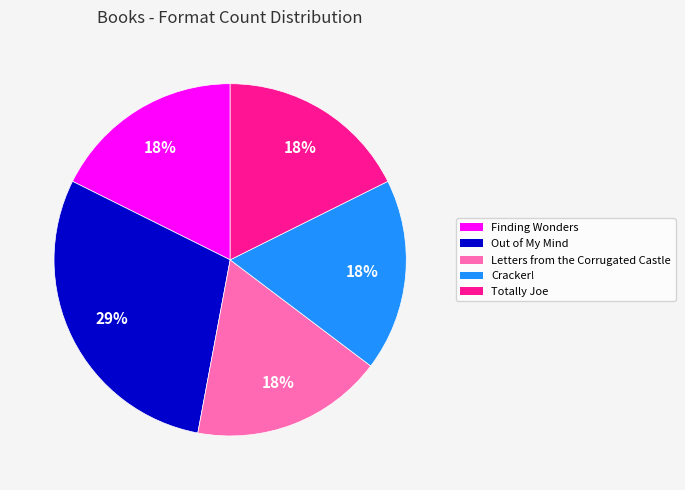

Which slice is the largest?

Out of My Mind